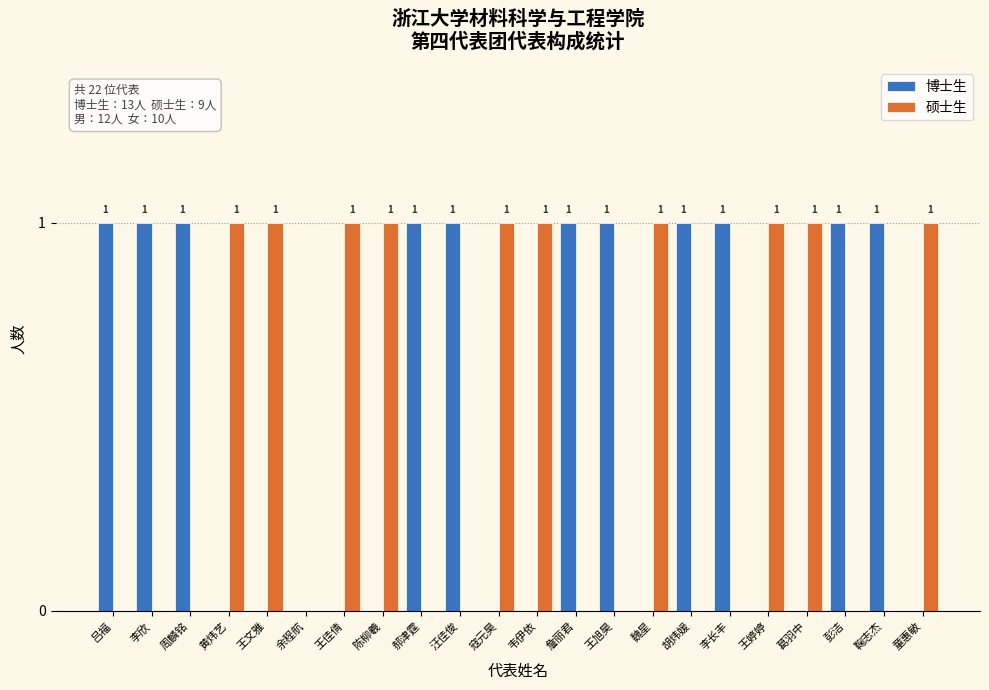

True or false: 硕士生 has a value of 0 at 汪佳俊.

True